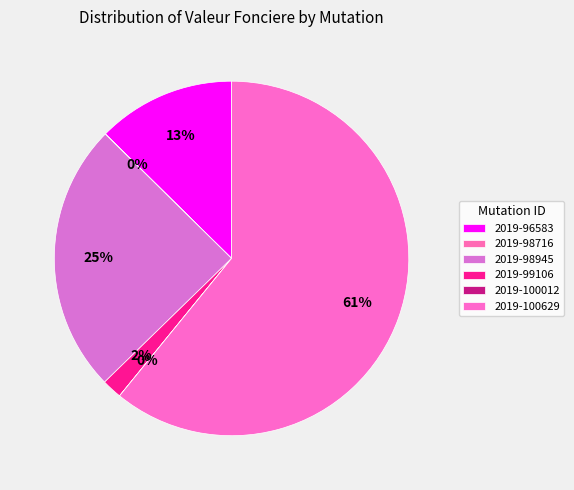

To the nearest percent, what portion does 2019-99106 represent?

2%